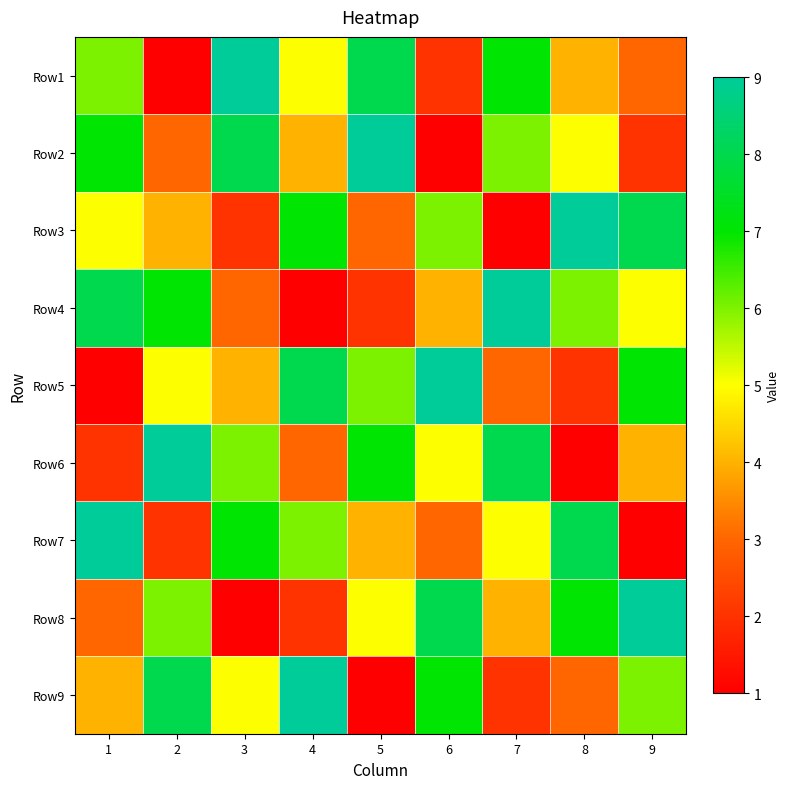

Reading left to right, transcribe all the data shown in this chart.

Row1: 1=6	2=1	3=9	4=5	5=8	6=2	7=7	8=4	9=3
Row2: 1=7	2=3	3=8	4=4	5=9	6=1	7=6	8=5	9=2
Row3: 1=5	2=4	3=2	4=7	5=3	6=6	7=1	8=9	9=8
Row4: 1=8	2=7	3=3	4=1	5=2	6=4	7=9	8=6	9=5
Row5: 1=1	2=5	3=4	4=8	5=6	6=9	7=3	8=2	9=7
Row6: 1=2	2=9	3=6	4=3	5=7	6=5	7=8	8=1	9=4
Row7: 1=9	2=2	3=7	4=6	5=4	6=3	7=5	8=8	9=1
Row8: 1=3	2=6	3=1	4=2	5=5	6=8	7=4	8=7	9=9
Row9: 1=4	2=8	3=5	4=9	5=1	6=7	7=2	8=3	9=6